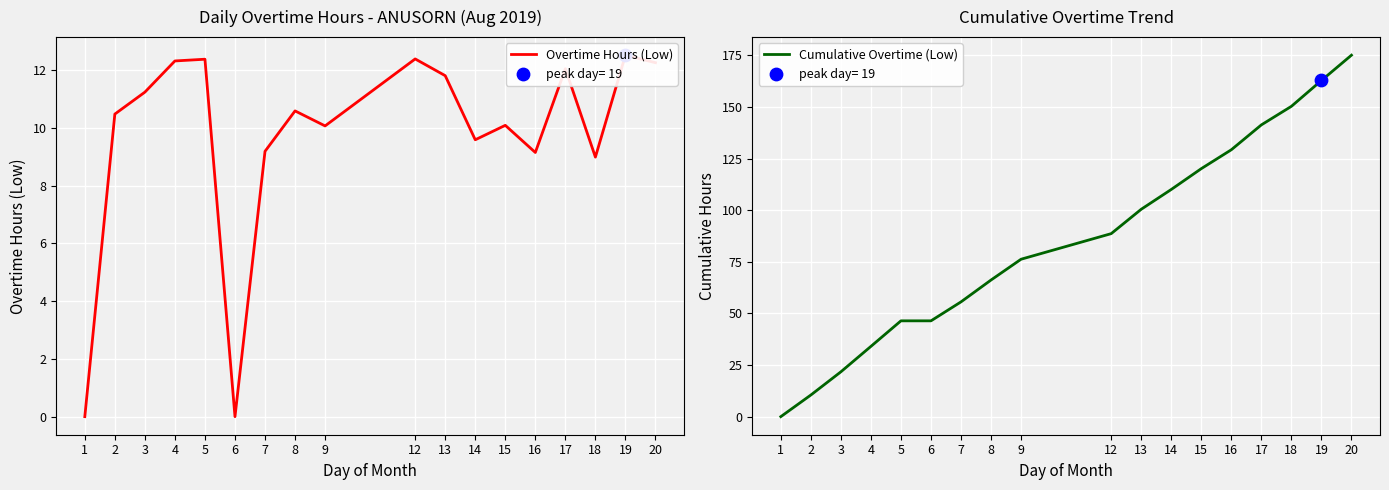

At which category is the sum across all series the highest?

20